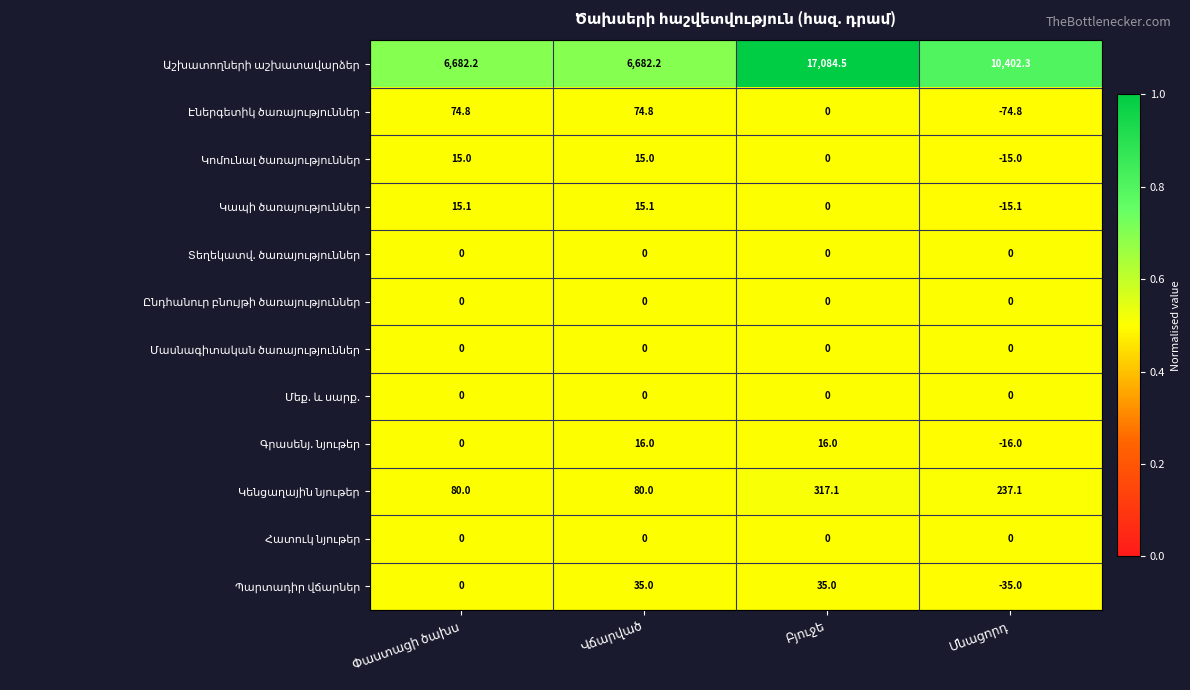

What is the maximum value shown in the chart?

17084.5